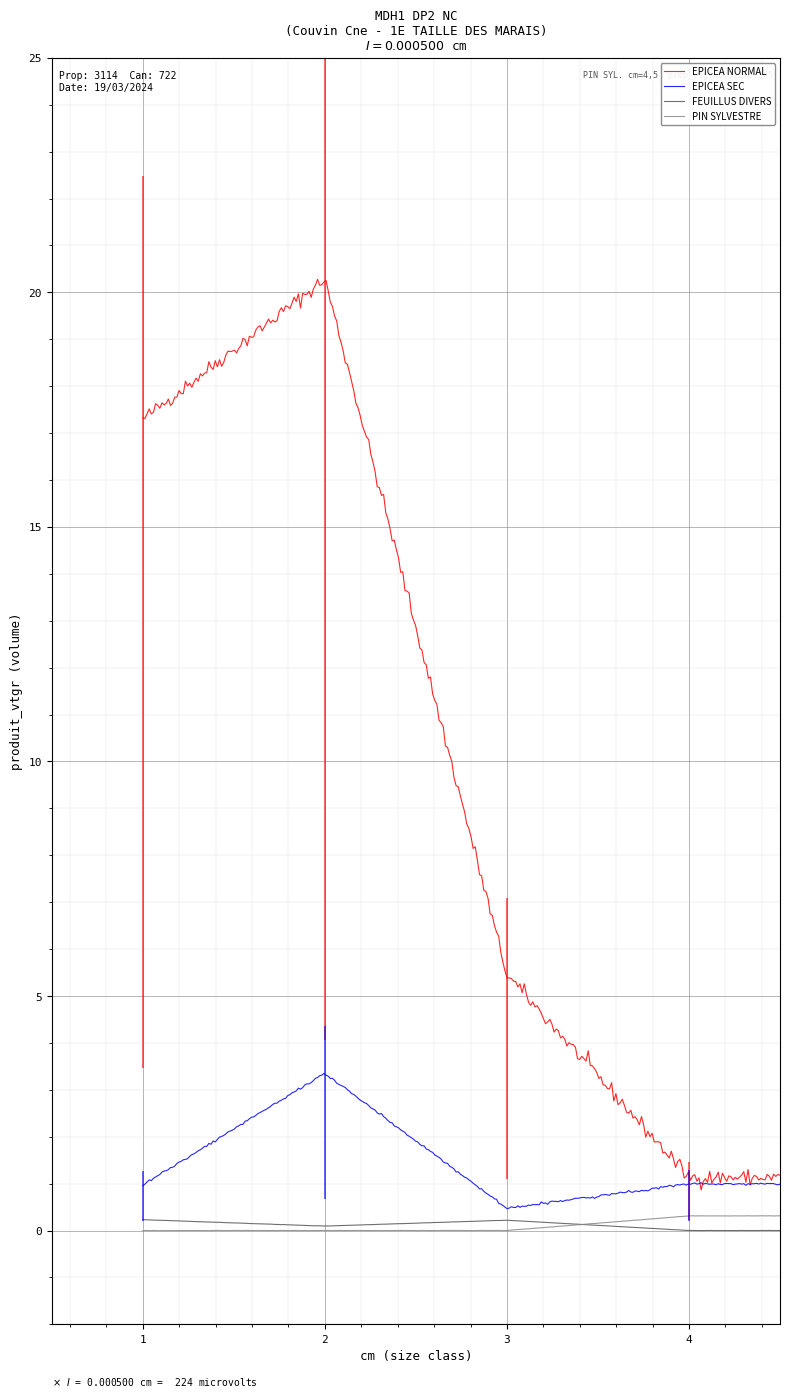

At which category is the sum across all series the highest?

2